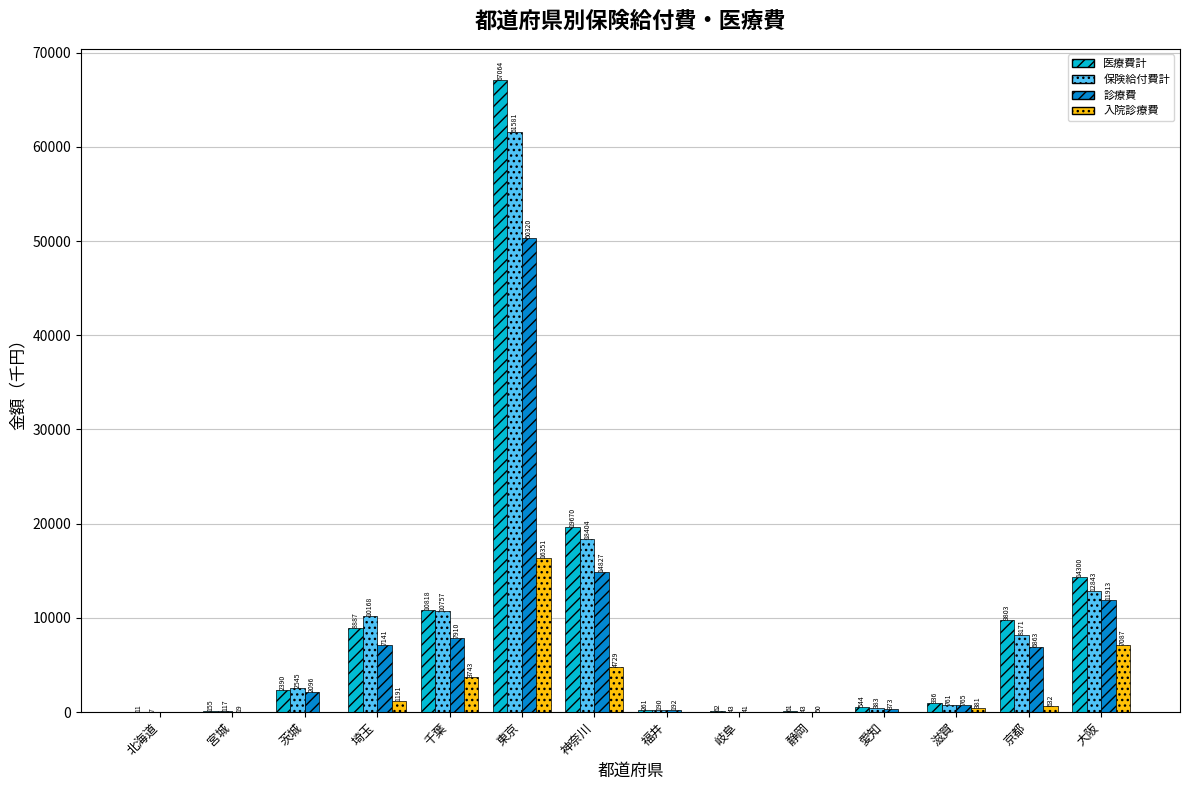

What is the highest value of the 診療費 series?

50319.6